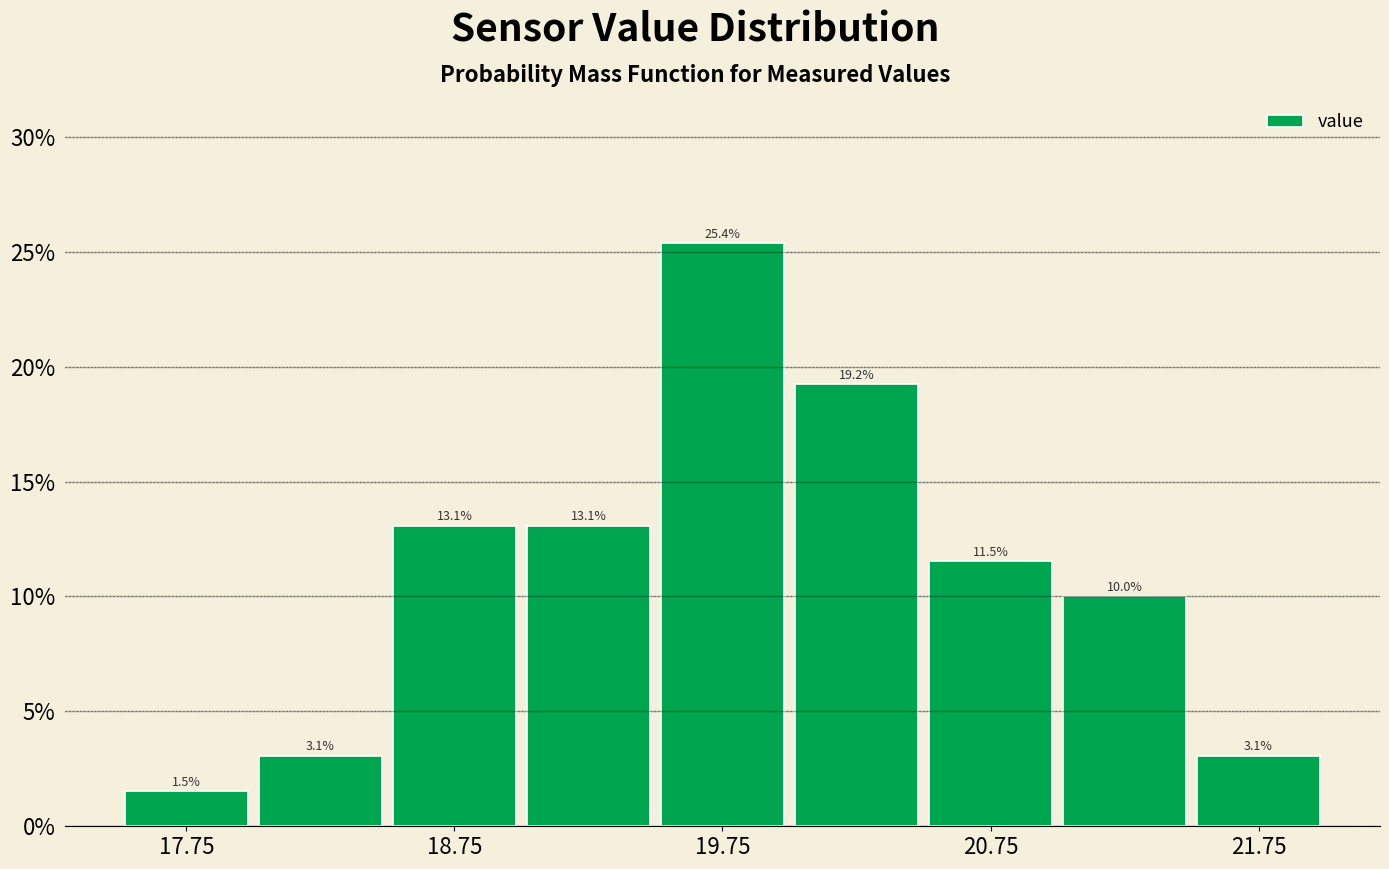

Reading left to right, list every bar in this chart as the range it spans on the x-axis followed by its height.

17.5 to 18.0: 1.5
18.0 to 18.5: 3.1
18.5 to 19.0: 13.1
19.0 to 19.5: 13.1
19.5 to 20.0: 25.4
20.0 to 20.5: 19.2
20.5 to 21.0: 11.5
21.0 to 21.5: 10.0
21.5 to 22.0: 3.1